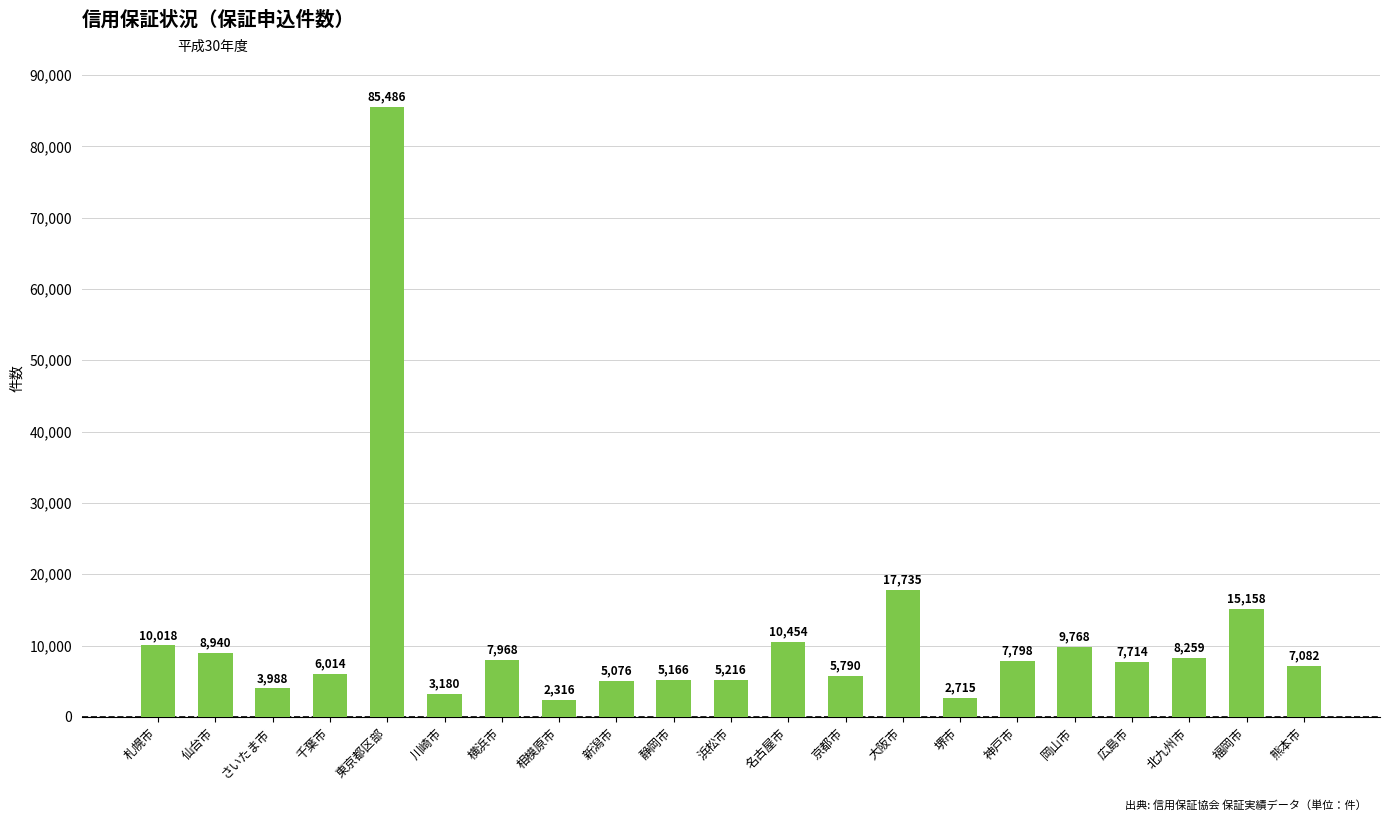

List the labels in order of value, smallest first.

相模原市, 堺市, 川崎市, さいたま市, 新潟市, 静岡市, 浜松市, 京都市, 千葉市, 熊本市, 広島市, 神戸市, 横浜市, 北九州市, 仙台市, 岡山市, 札幌市, 名古屋市, 福岡市, 大阪市, 東京都区部